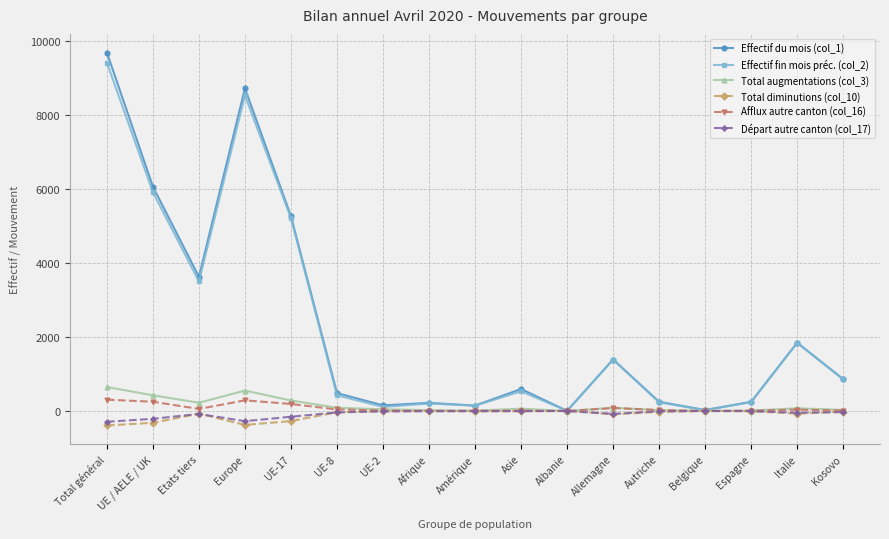

What are all the series names shown in the legend?

Effectif du mois (col_1), Effectif fin mois préc. (col_2), Total augmentations (col_3), Total diminutions (col_10), Afflux autre canton (col_16), Départ autre canton (col_17)